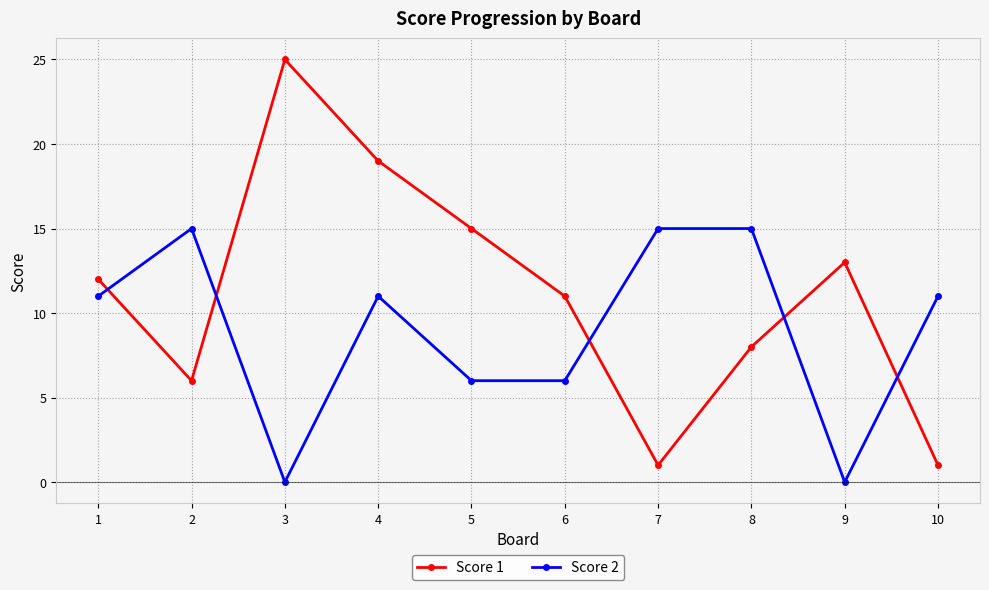

Is the value of Score 2 at 3 greater than the value of Score 1 at 1?

No